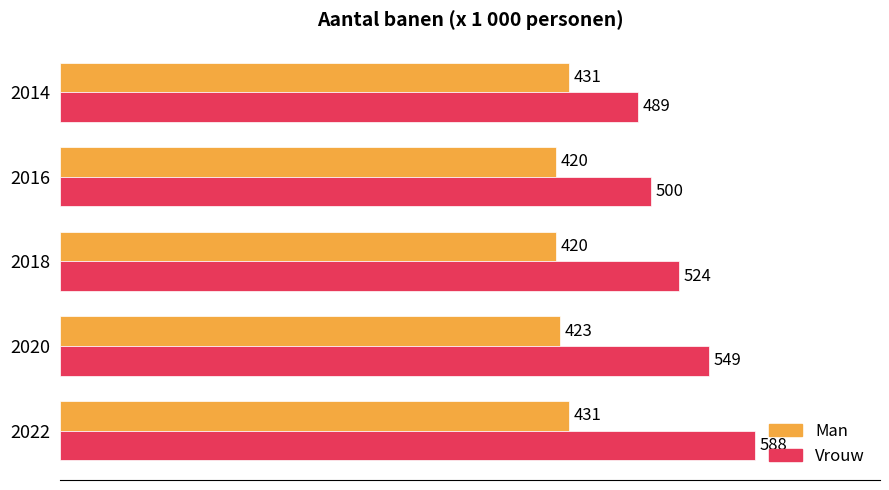

What is the difference between the maximum and second lowest values in the Vrouw series?

88